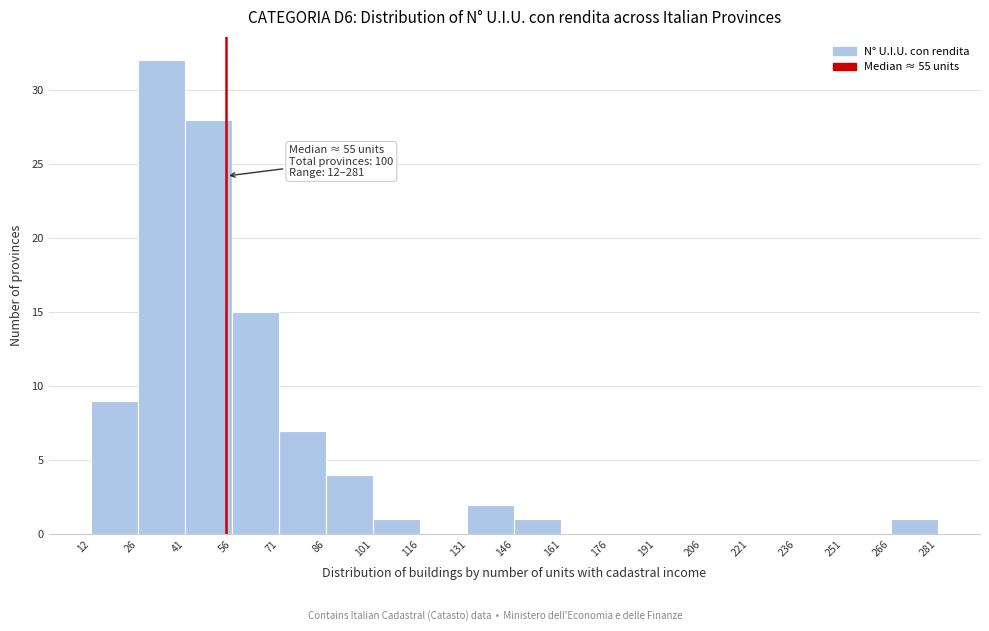

Which range on the x-axis has the tallest bar?

26 to 41